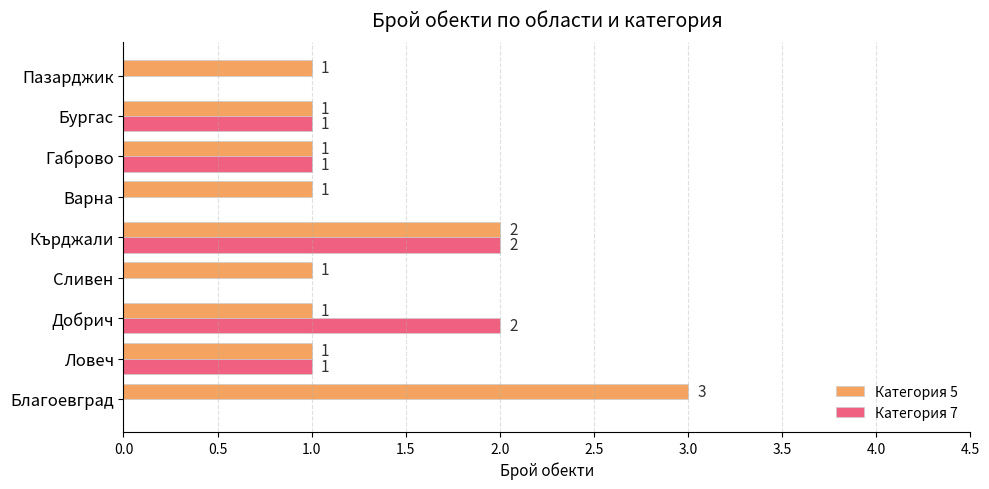

Where is Категория 5 nearest to the value 2?

Кърджали